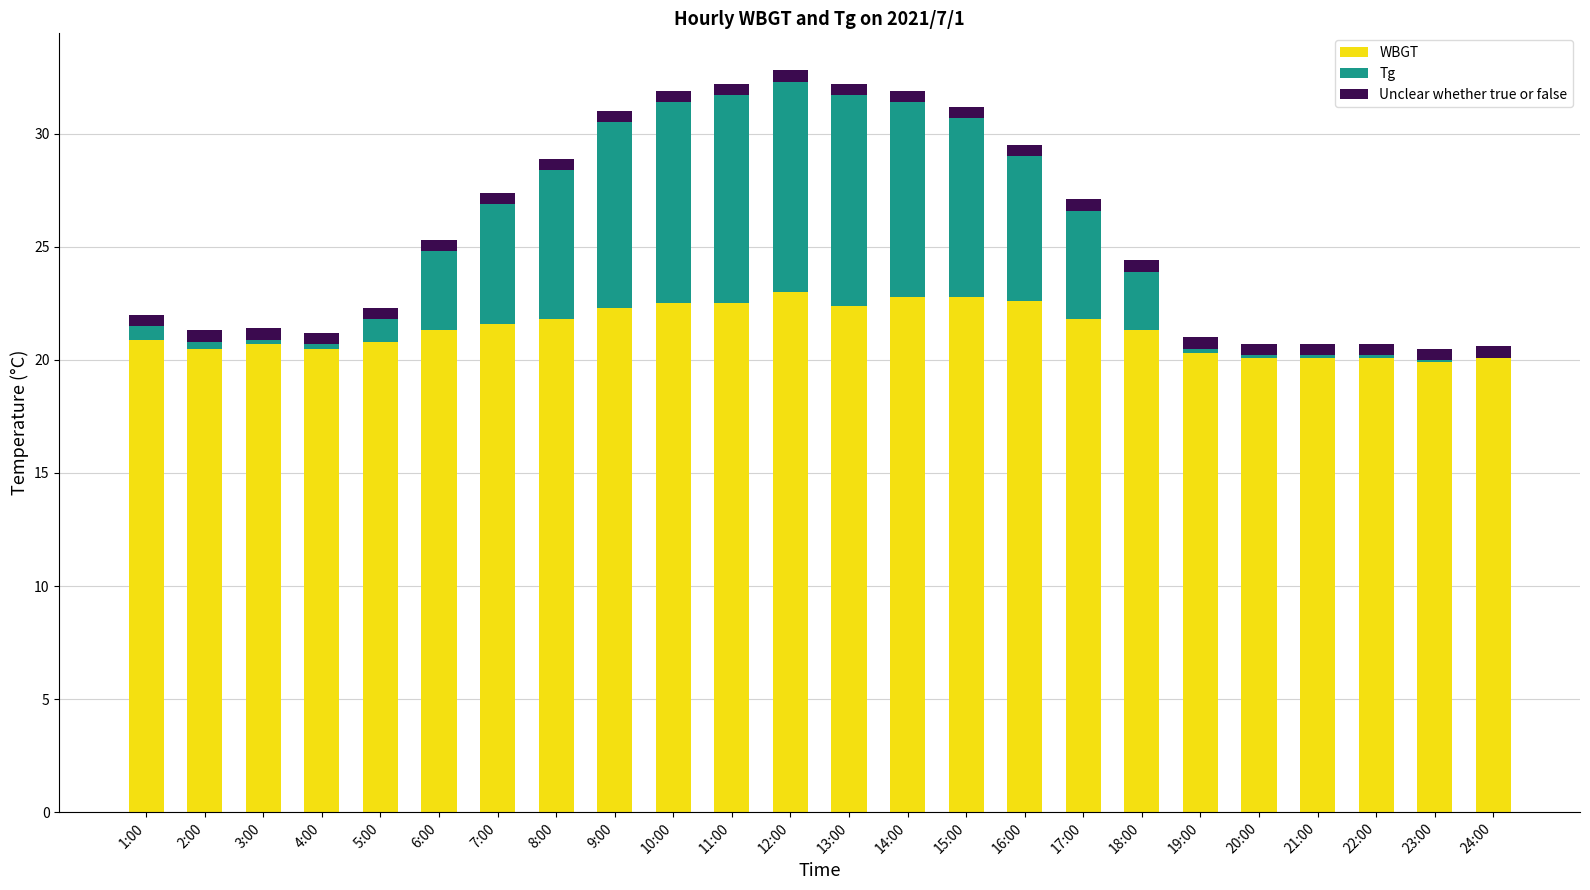

What is the difference between the WBGT values at 5:00 and 23:00?

0.9